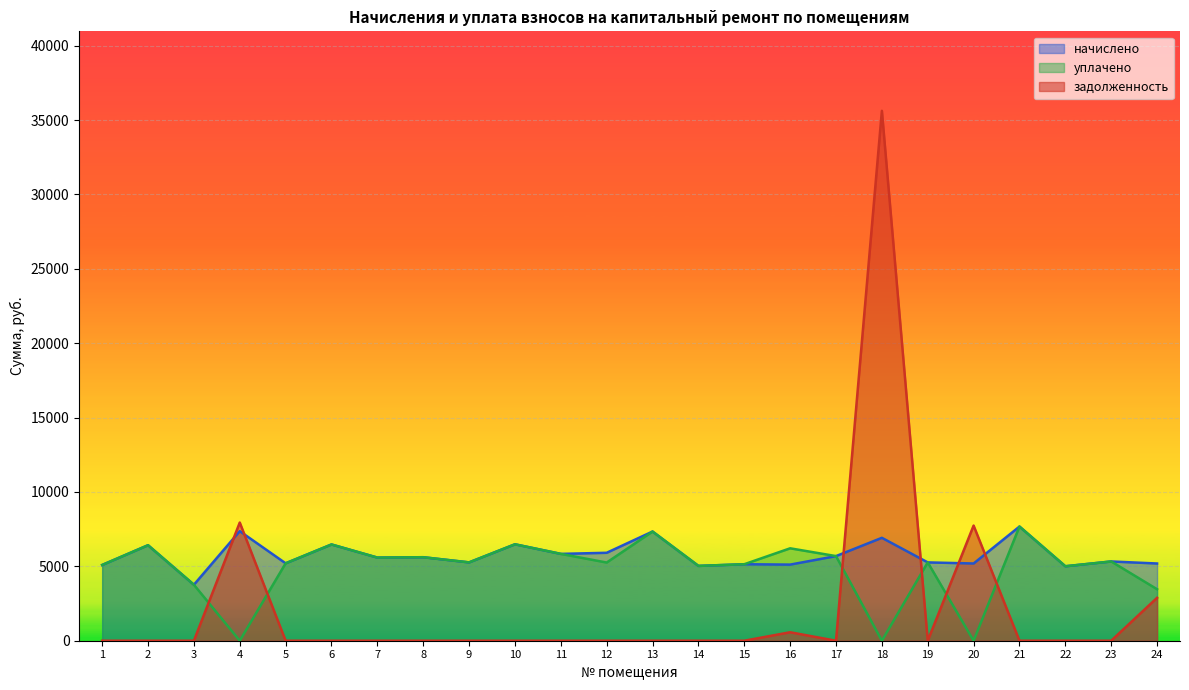

The уплачено series shows 3461.0 at 24. True or false?

True